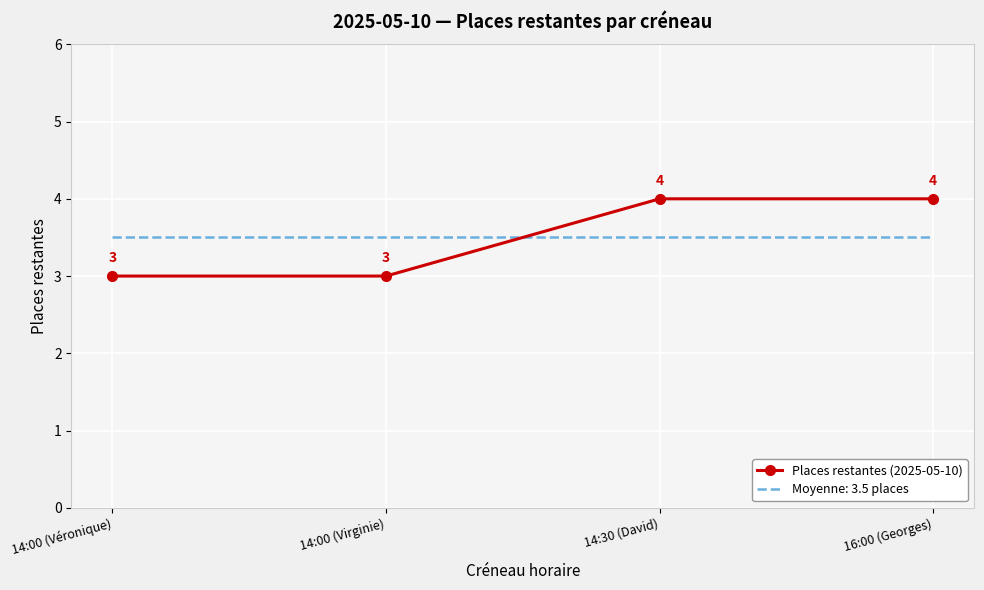

Is it true that Places restantes (2025-05-10) equals 1.5 at 16:00 (Georges)?

False